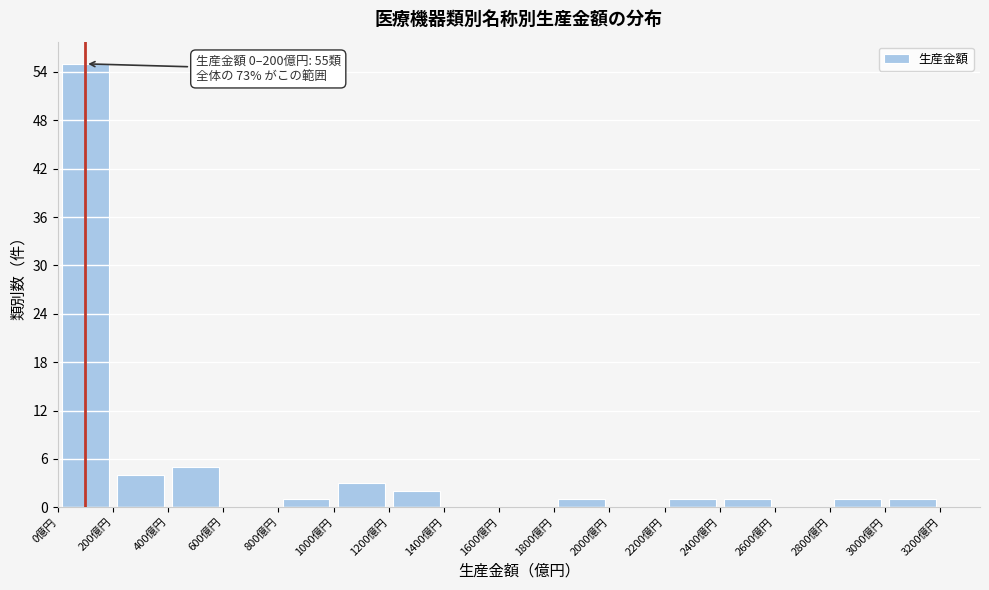

Over which range of the x-axis is the bar tallest?

0 to 200